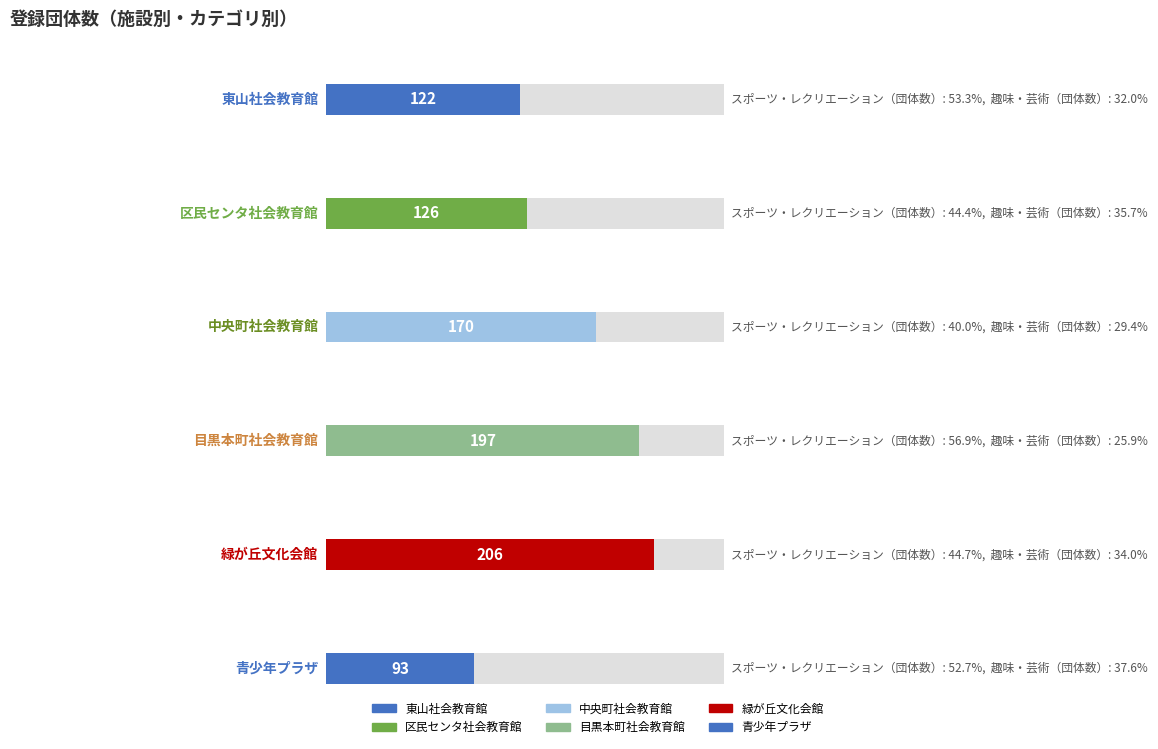

The 団体数合計 series shows 124 at 青少年プラザ. True or false?

False